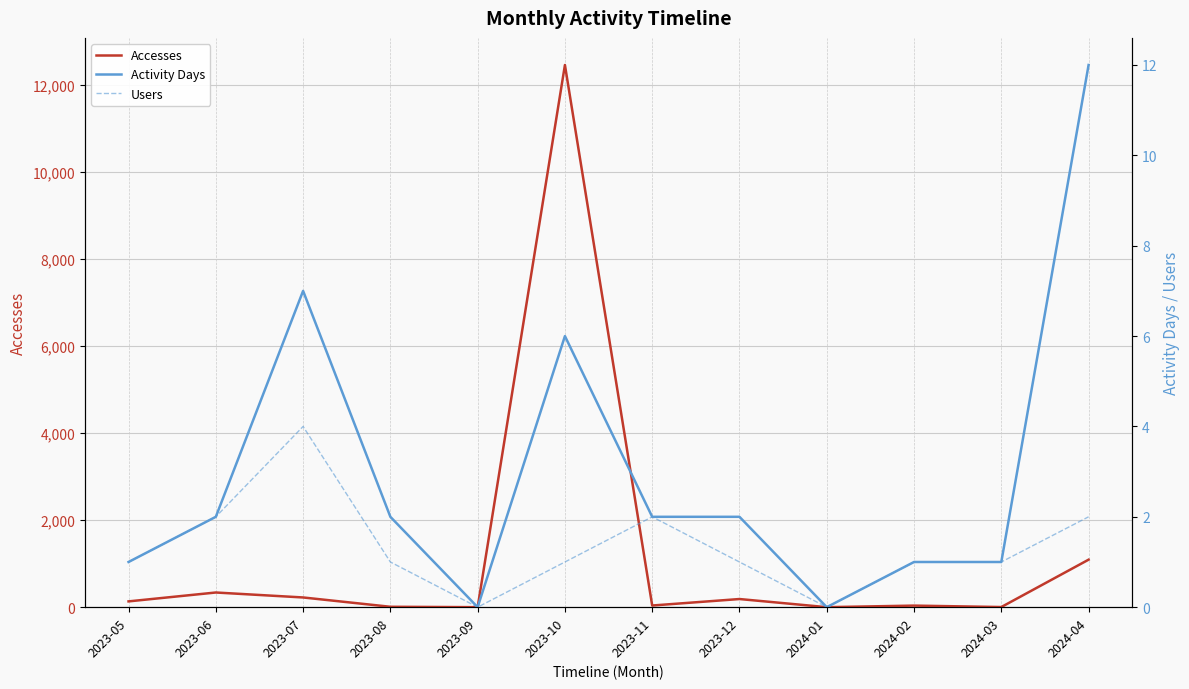

What is the approximate value of Users at 2023-10?

1